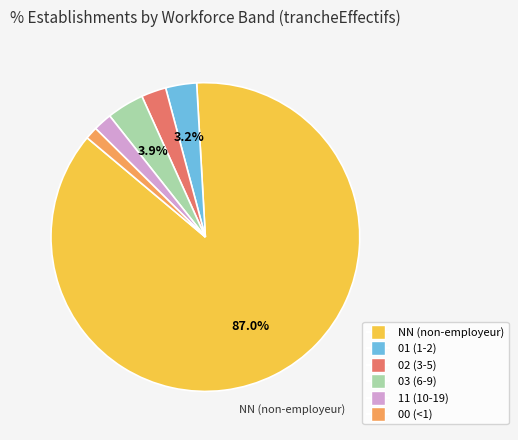

What is the total percentage of 01 and 03?

7.1%